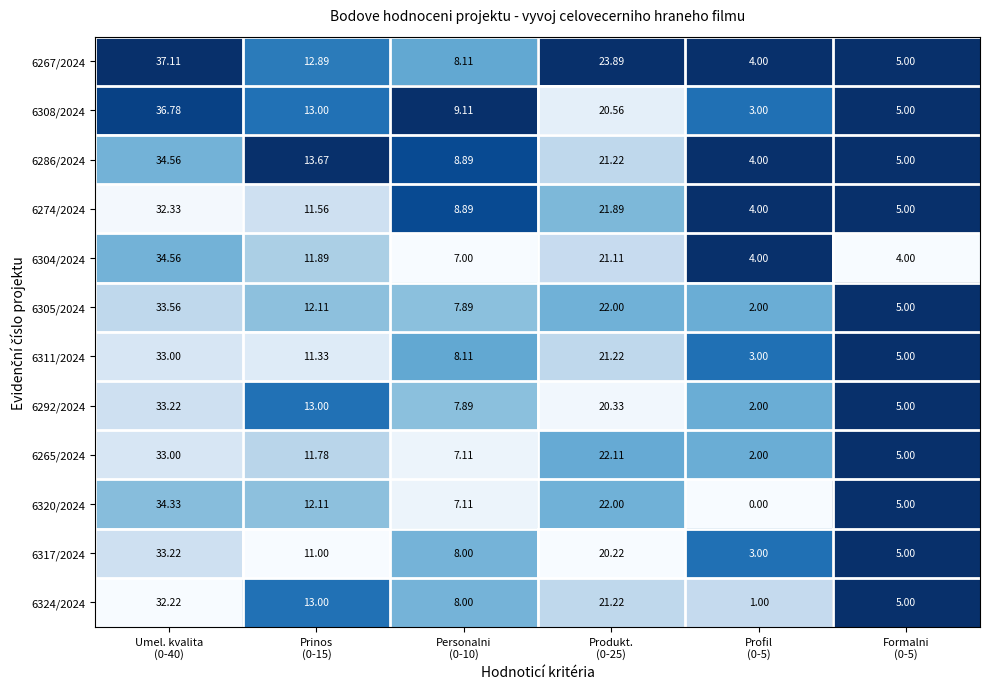

How many categories are shown in the chart?

6